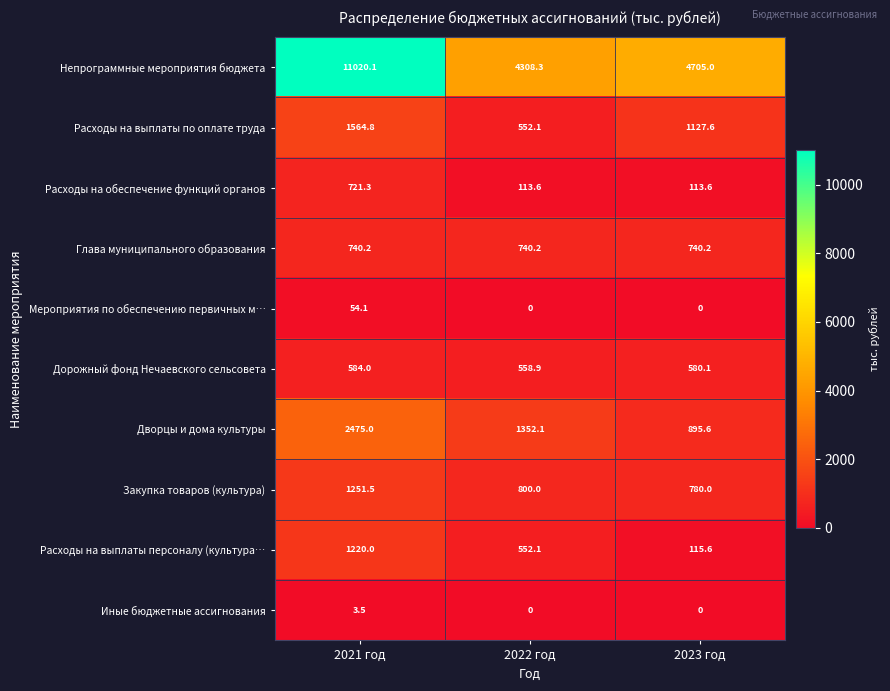

The Расходы на обеспечение функций органов series shows 321.7 at 2021 год. True or false?

False